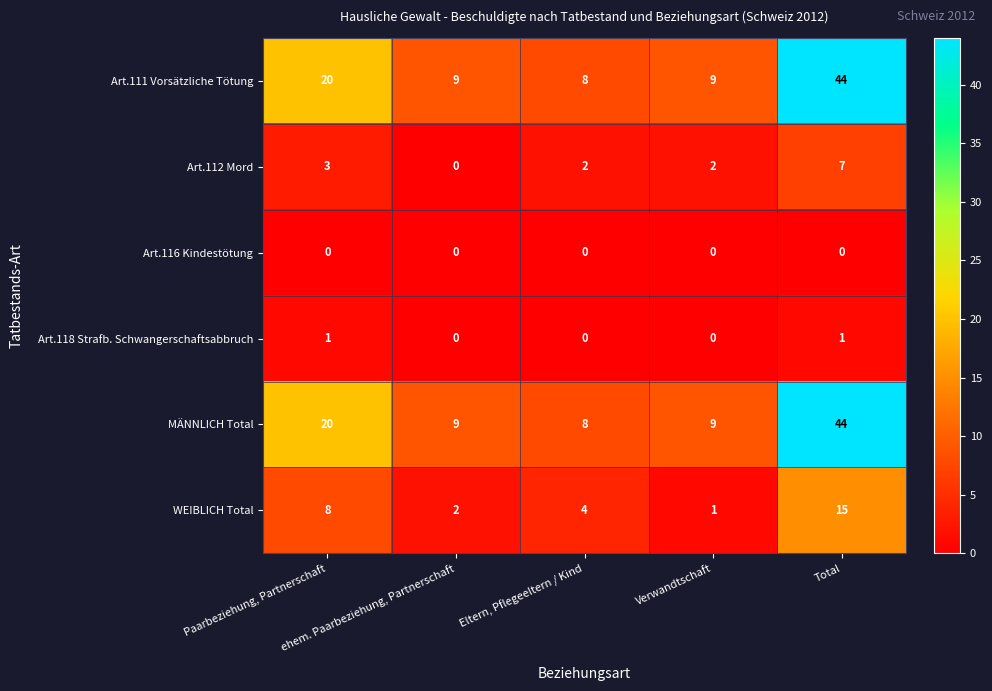

What is the minimum value for Art.111 Vorsätzliche Tötung?

8